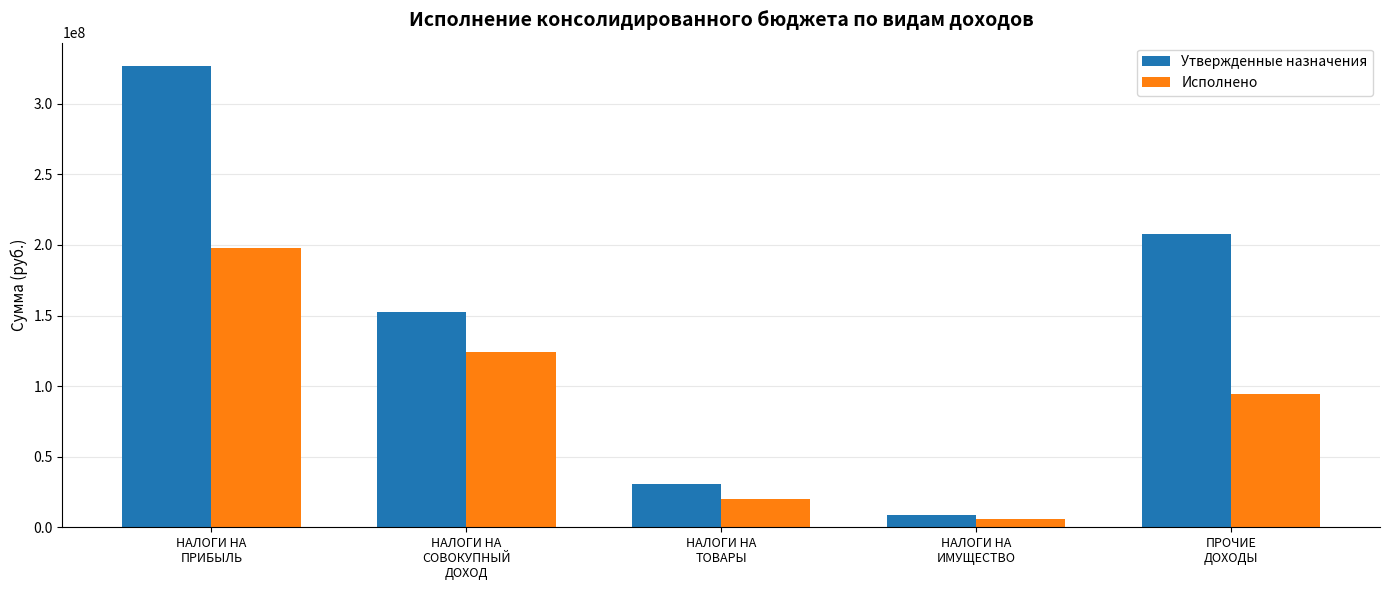

Is it true that Исполнено equals 20214025.3 at НАЛОГИ НА
ТОВАРЫ?

True